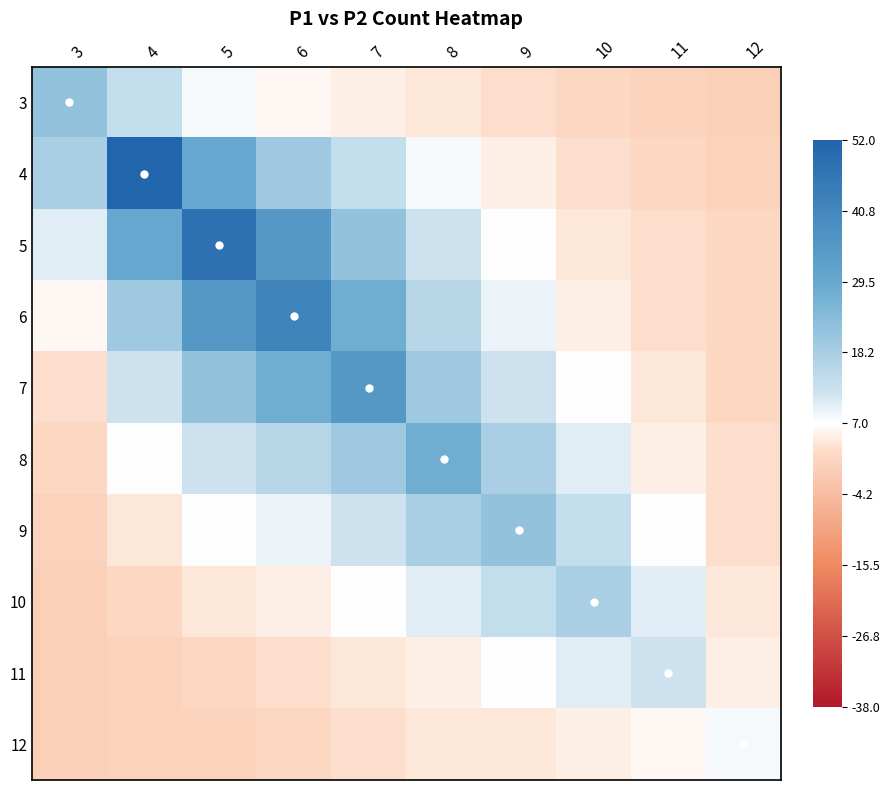

How many series are shown in this chart?

10